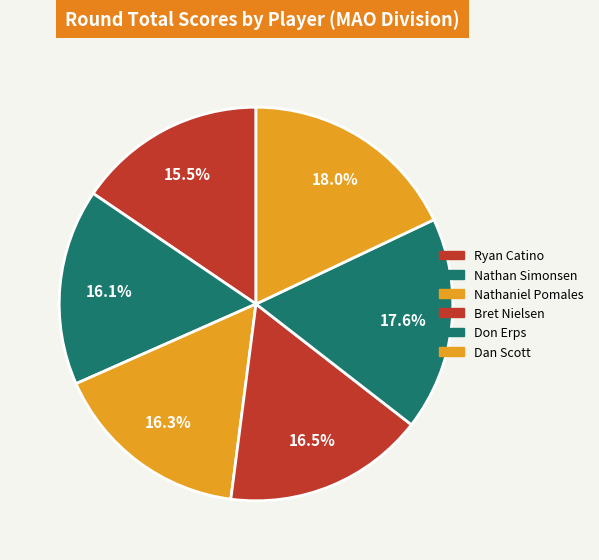

Count the number of slices in the pie.

6